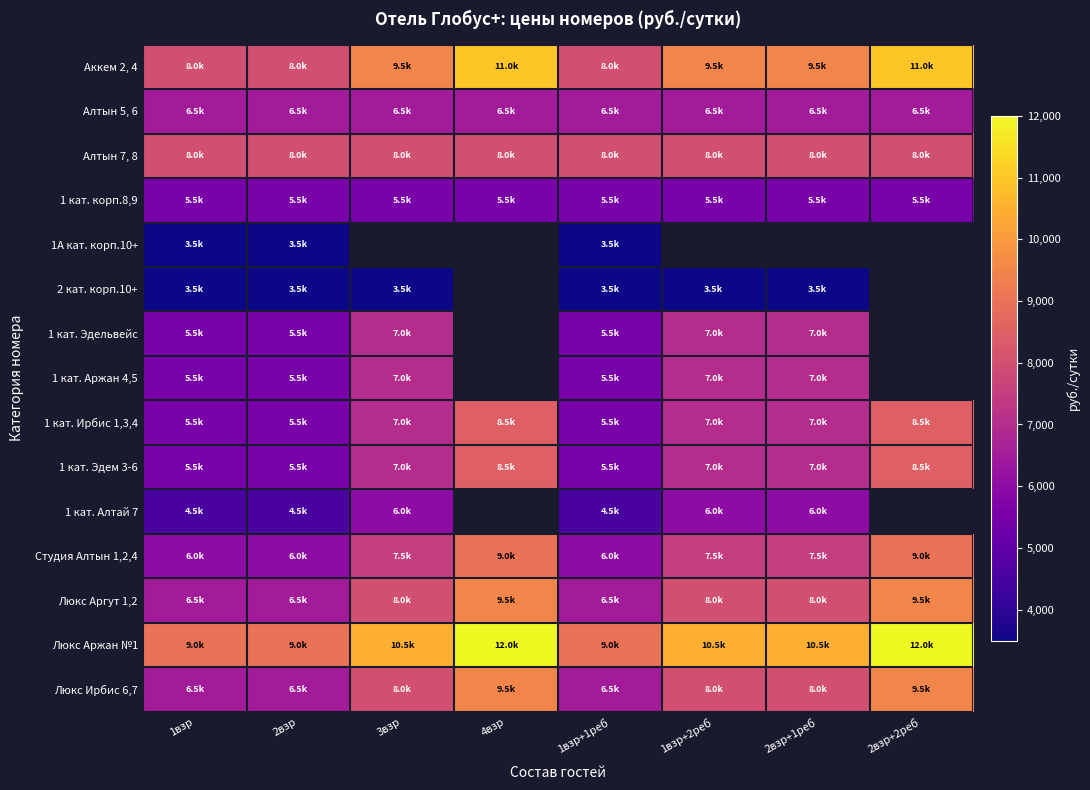

Is it true that 1 кат. корп.8,9 equals 3281.5 at 2взр?

False